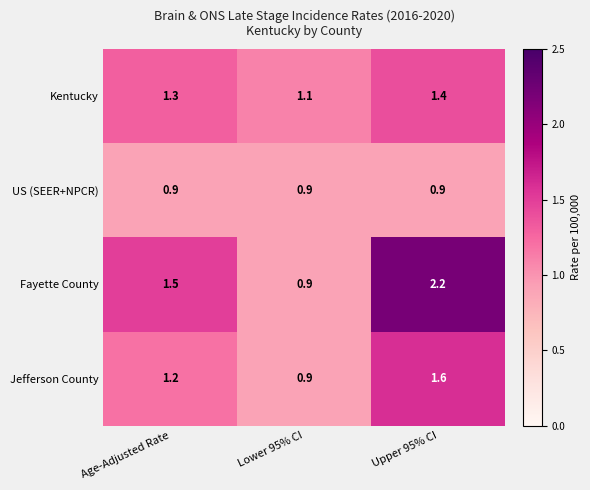

Which category has the highest value in the Kentucky series?

Upper 95% CI